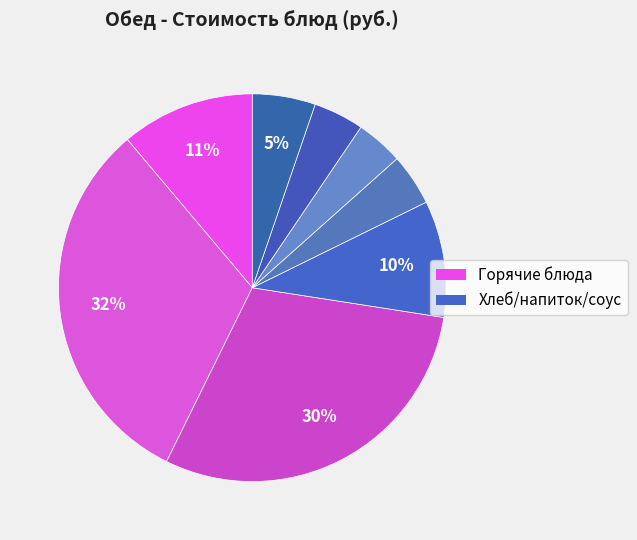

Does any single category account for the majority?

No